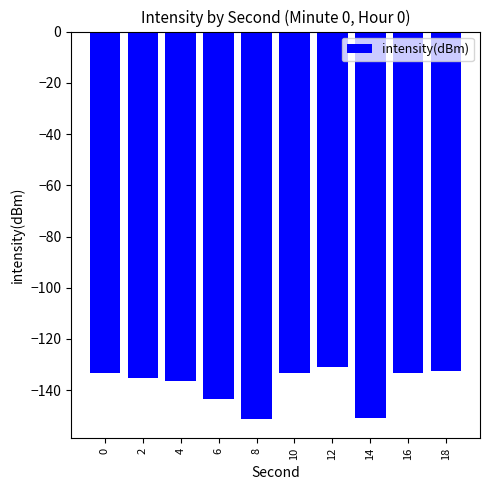

Read the value at 14.

-151.0